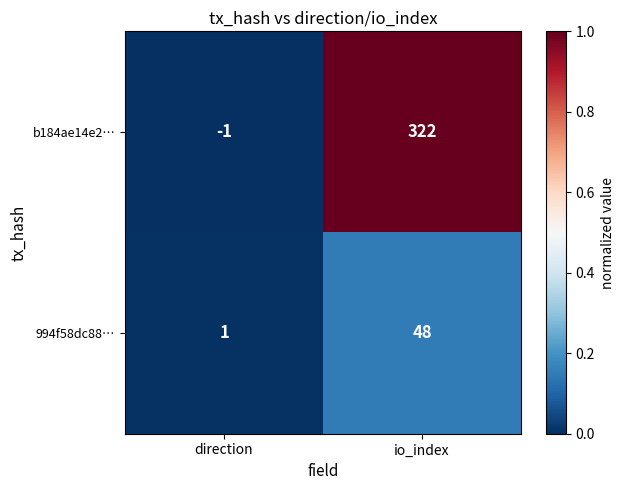

What is the sum of the b184ae14e2… values at io_index and direction?

321